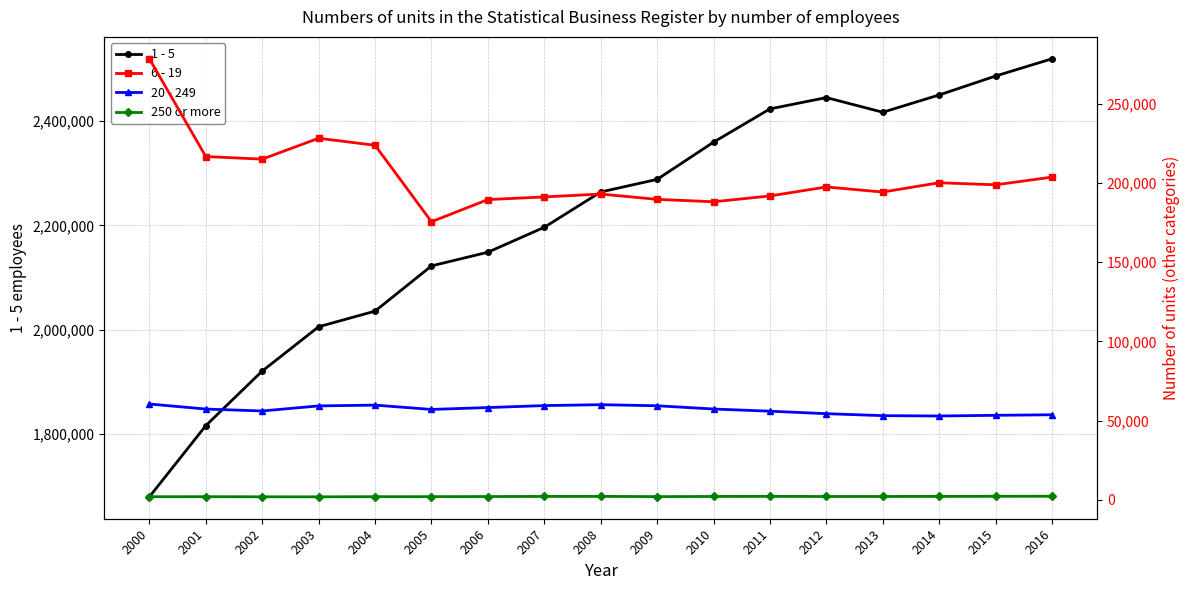

Is the value of 1 - 5 at 2011 greater than the value of 20 - 249 at 2015?

Yes